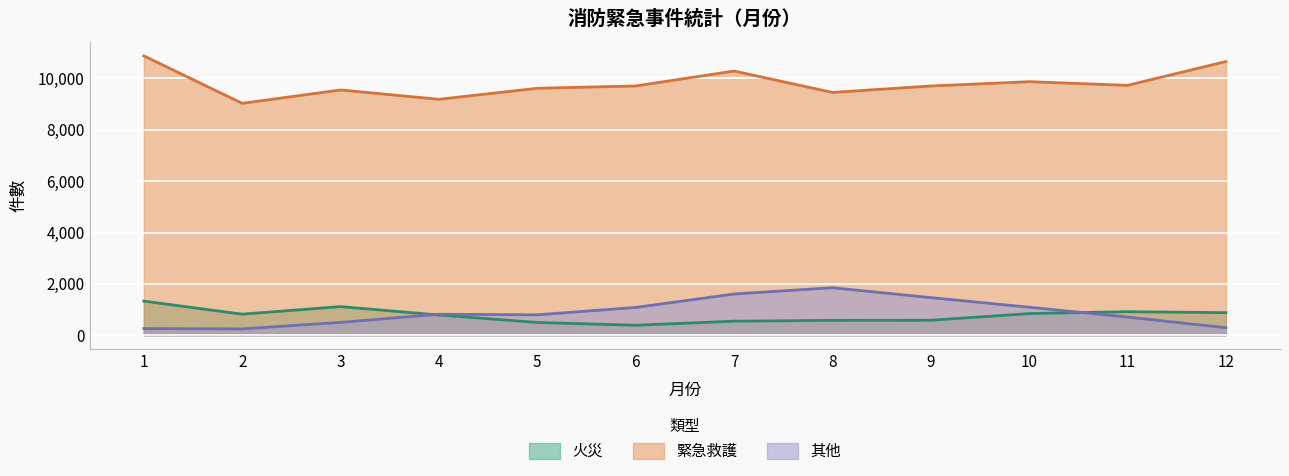

What is the value of the 火災 point at the 9th from the left?

582